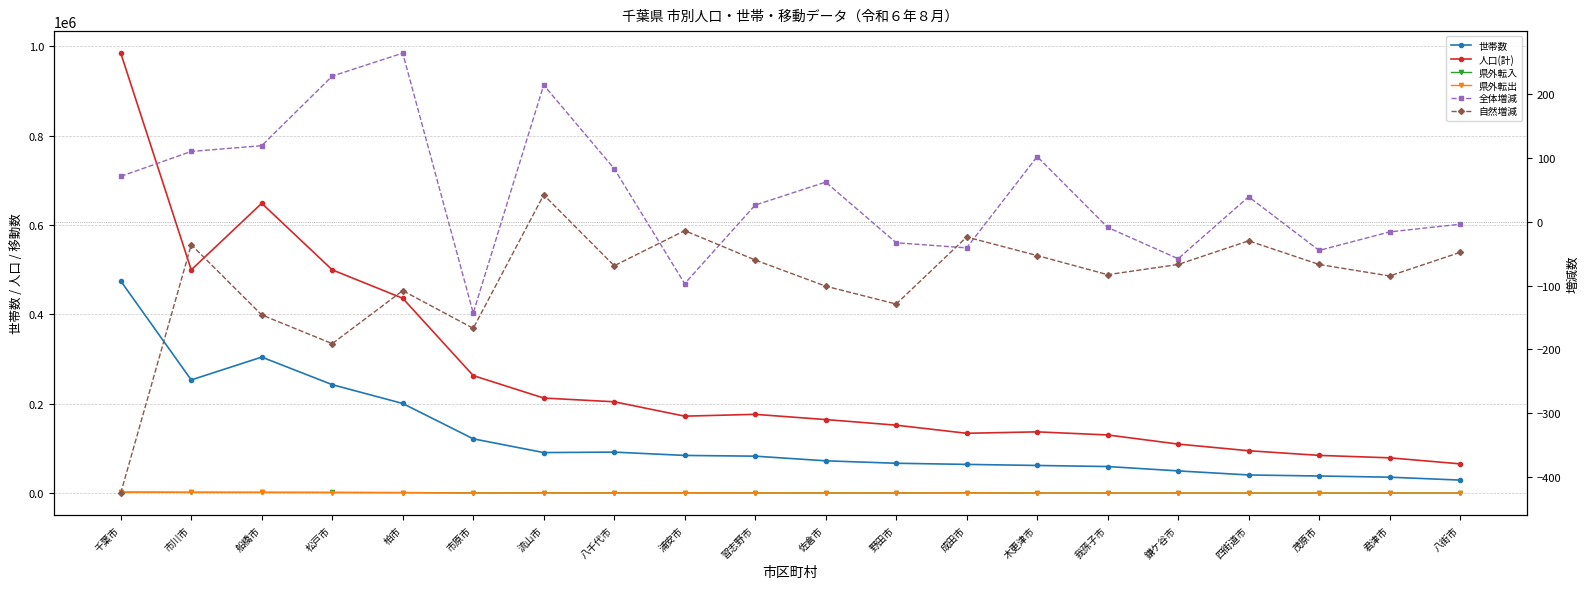

Read the 全体増減 value at 佐倉市, to the nearest 10.

60